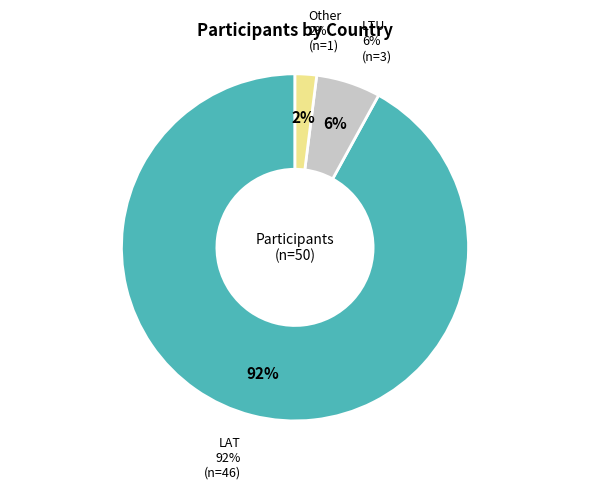

Which slice is the smallest?

Other